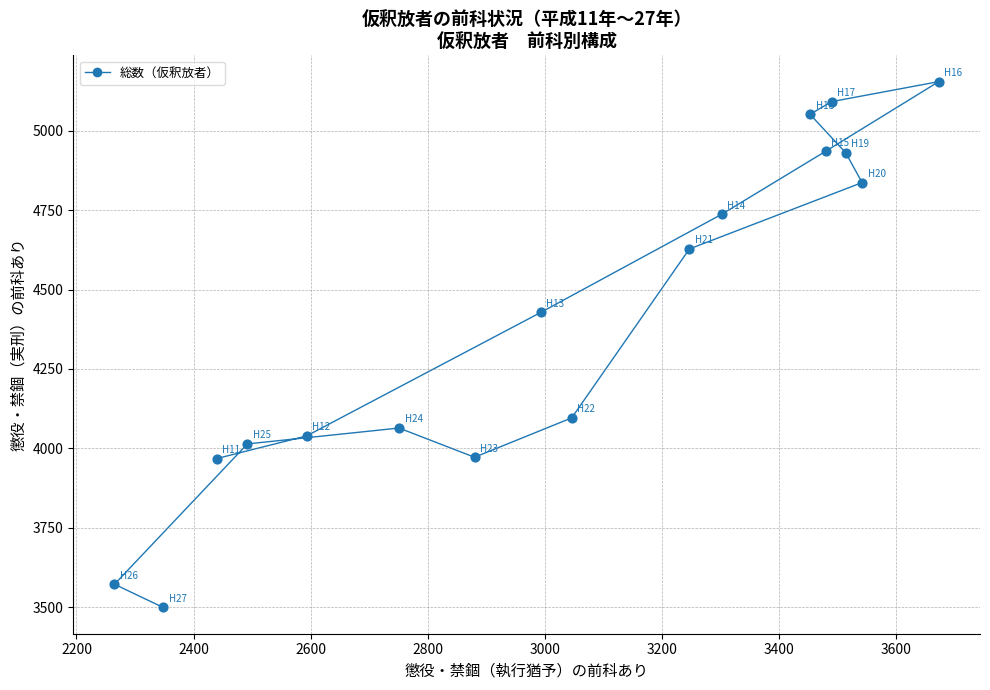

What is the range of Y values (max minus min)?

1656